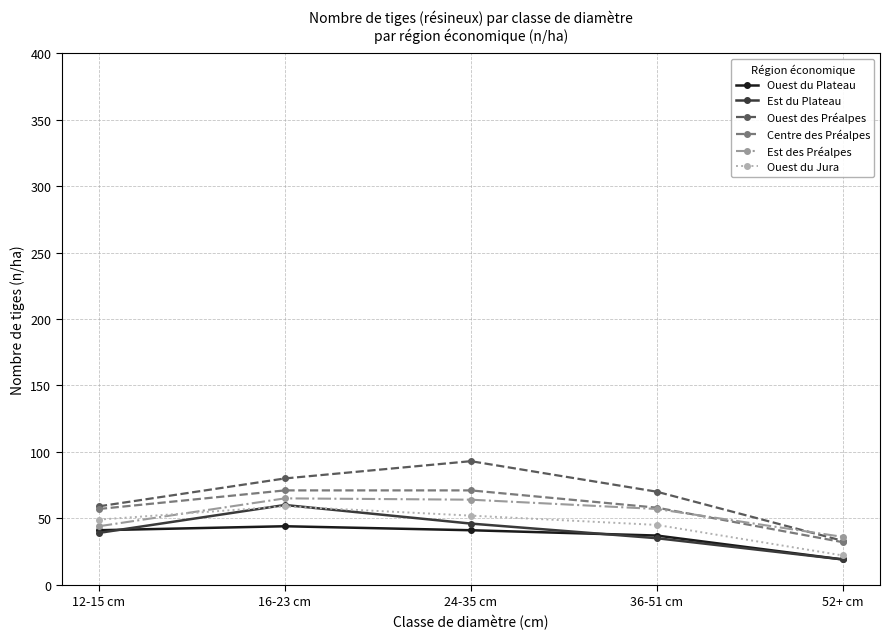

Which category has the highest value across all series?

24-35 cm